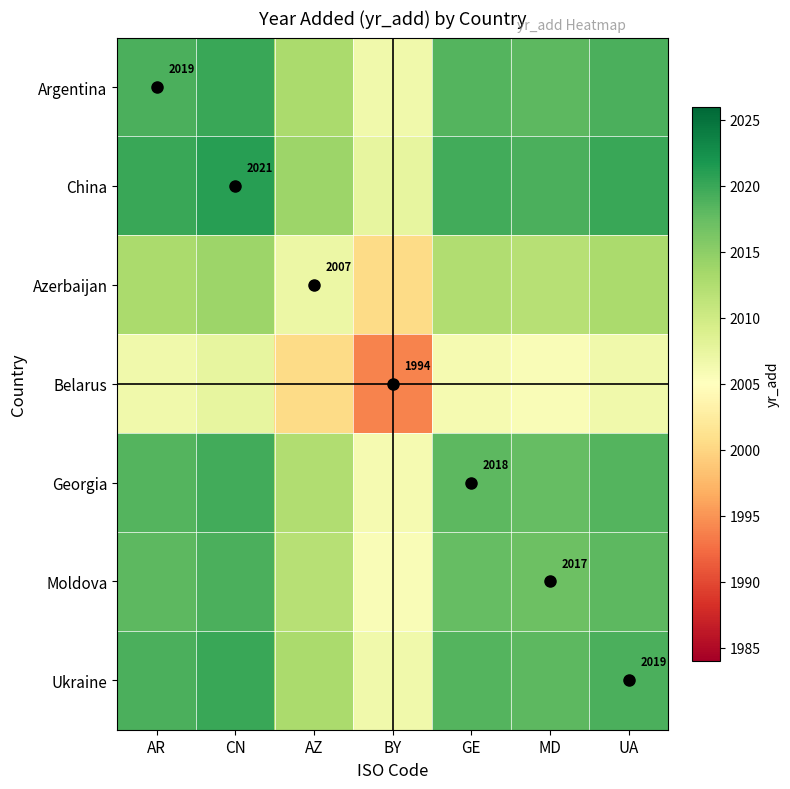

List the series in order of their peak value, highest first.

China, Argentina, Ukraine, Georgia, Moldova, Azerbaijan, Belarus